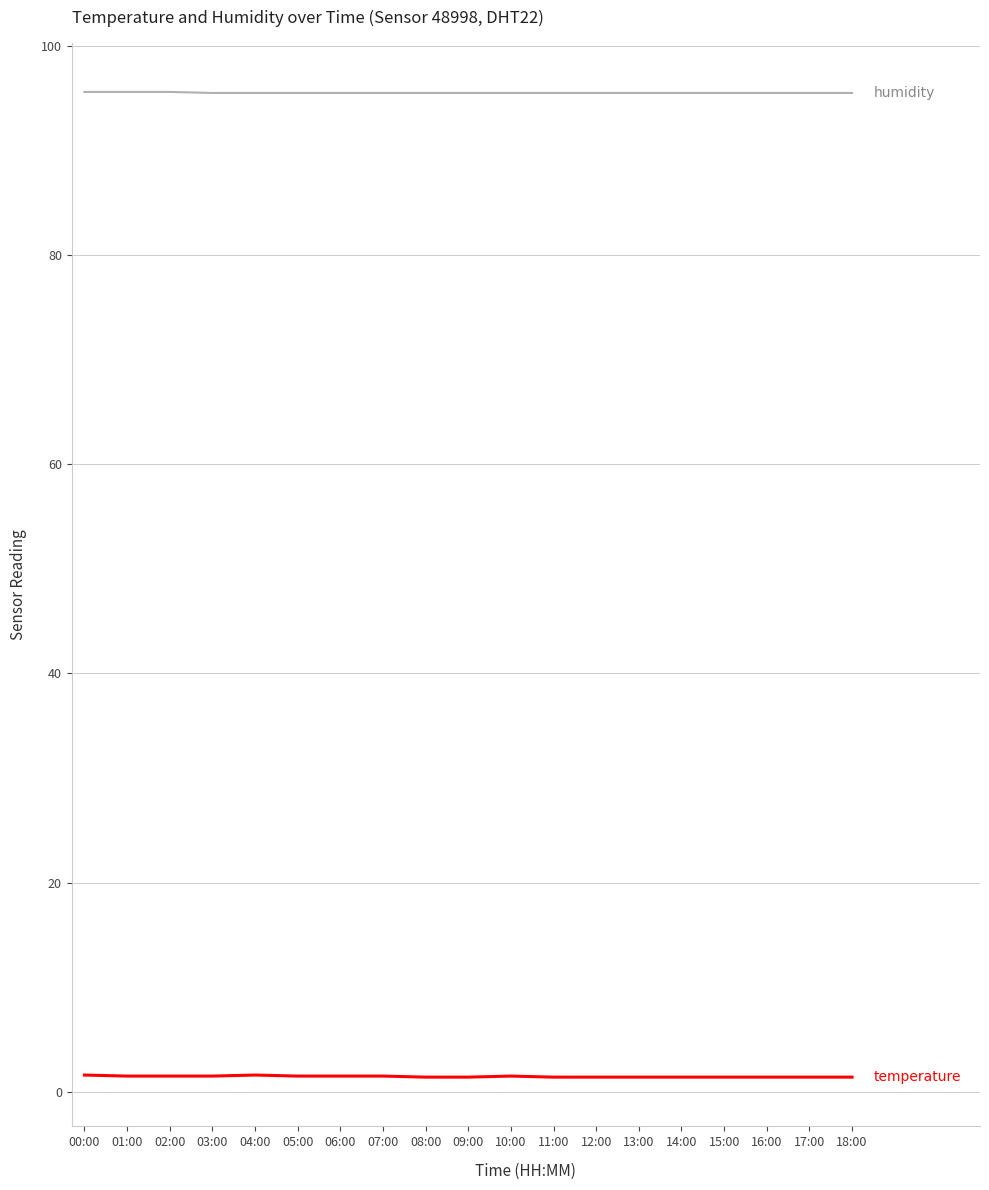

What is the maximum value shown in the chart?

95.6